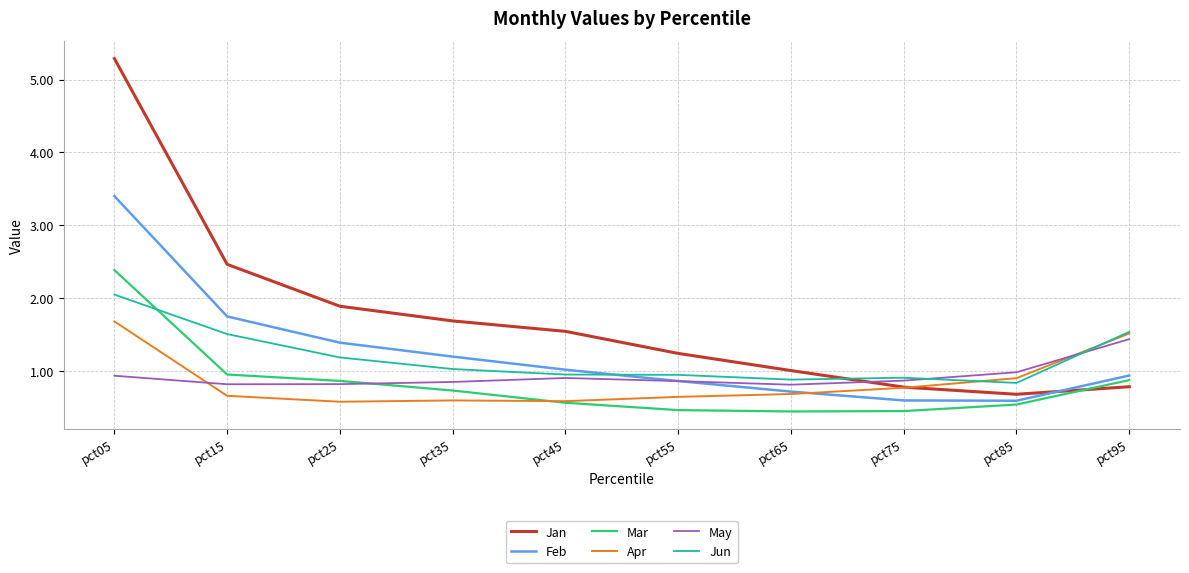

The Feb series shows 1.2 at pct35. True or false?

True